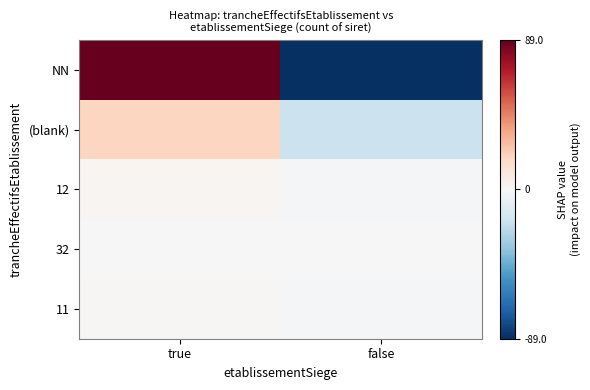

What is the spread (max minus min) of values at true?

88.5